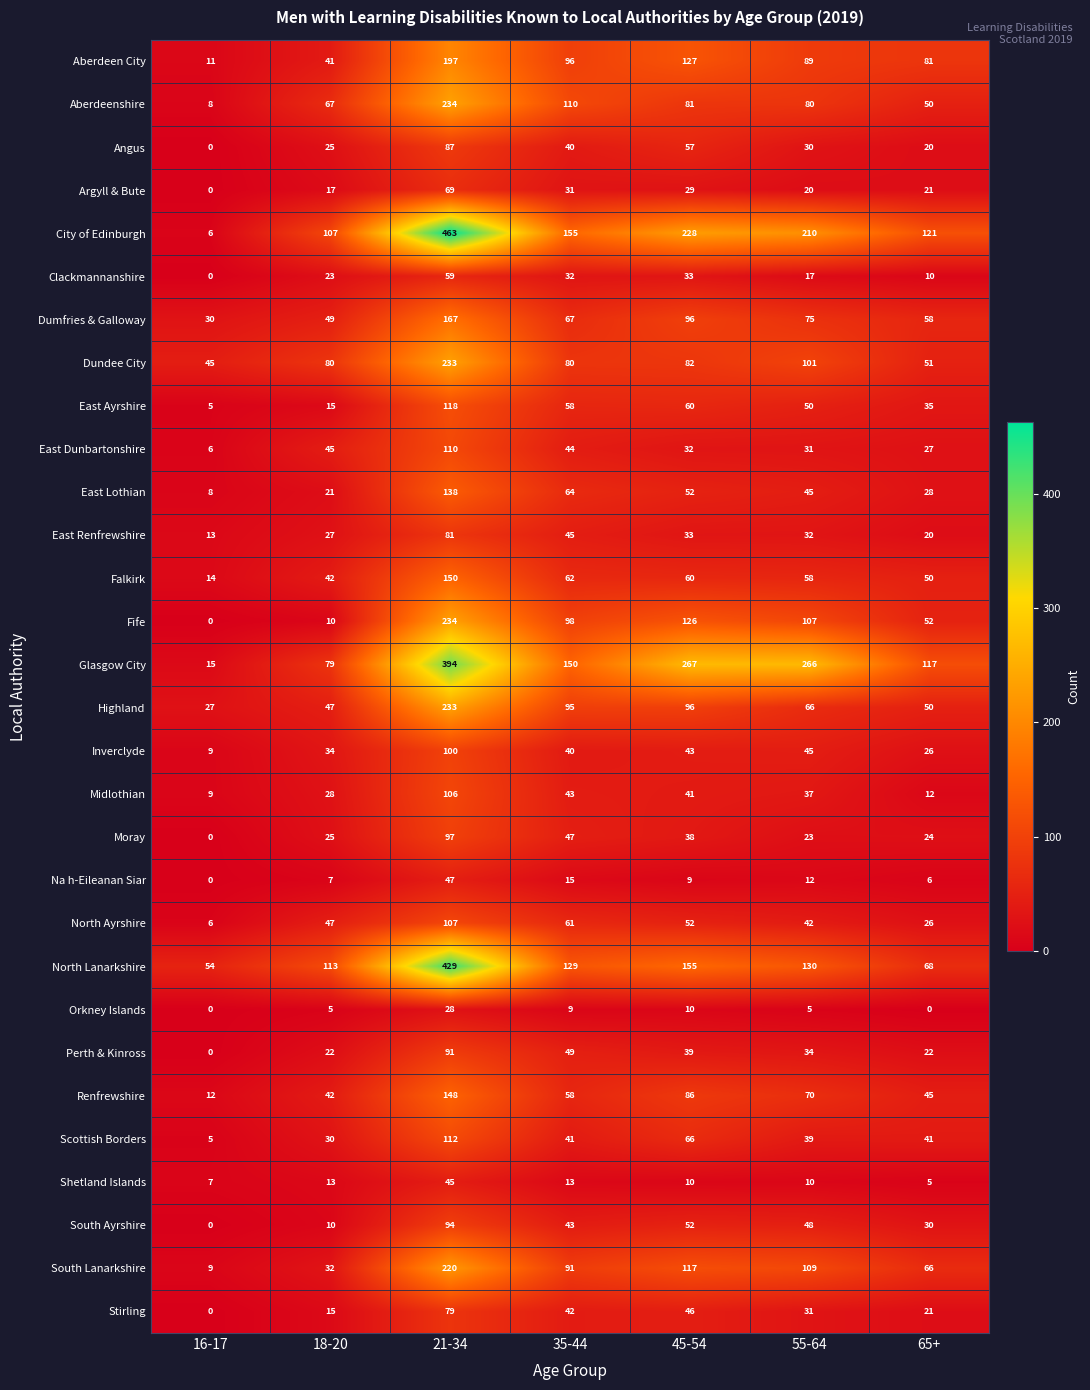

True or false: East Ayrshire has a value of 118 at 21-34.

True